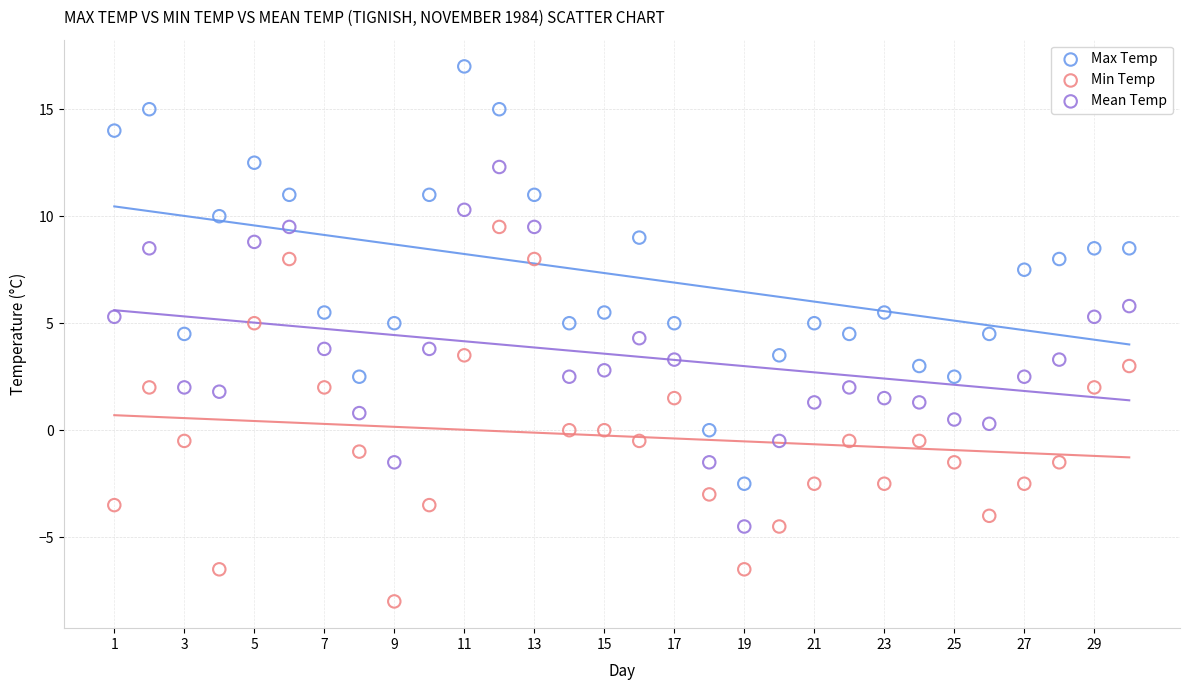

Across all data points, what is the range of Y values (max minus min)?

25.0